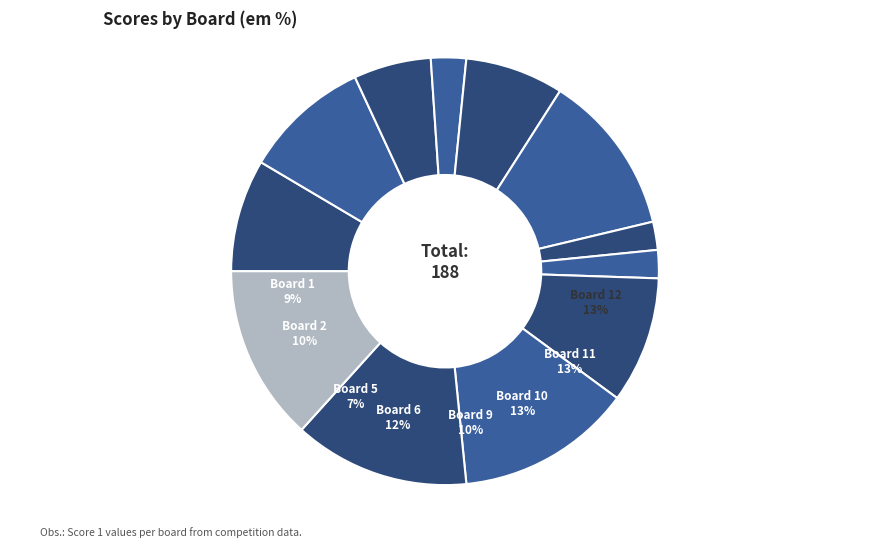

To the nearest percent, what portion does 10 represent?

13%